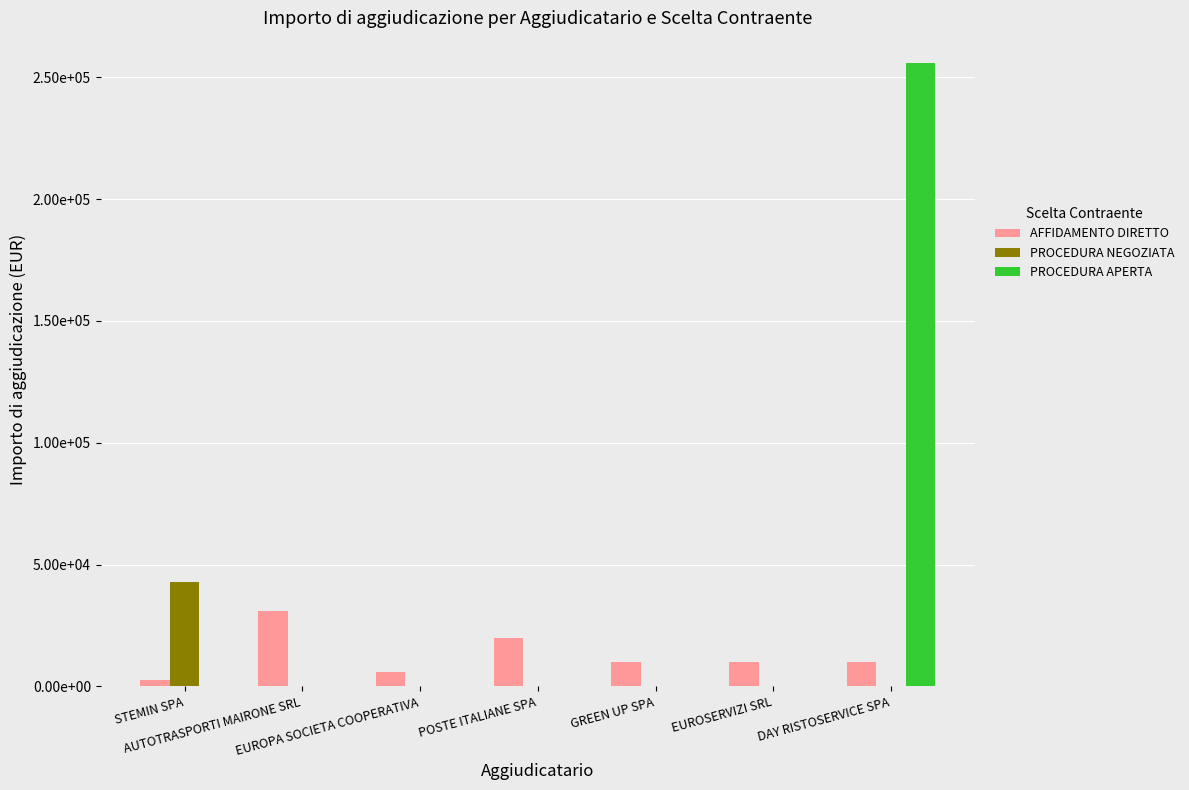

What is the total value across all series at GREEN UP SPA?

10000